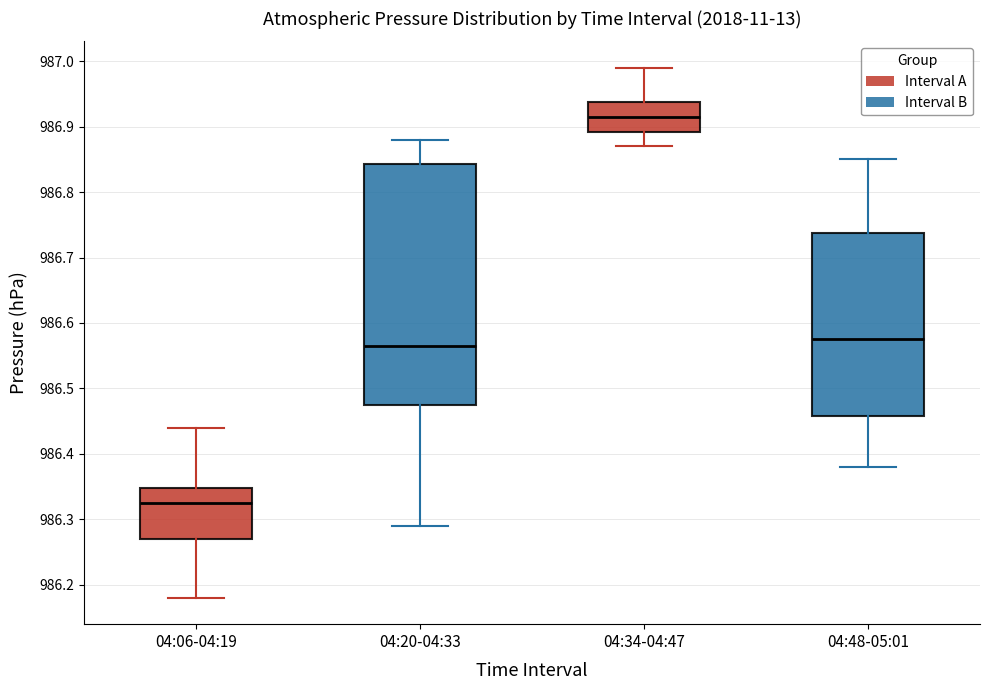

Which box has the highest median line?

04:34-04:47